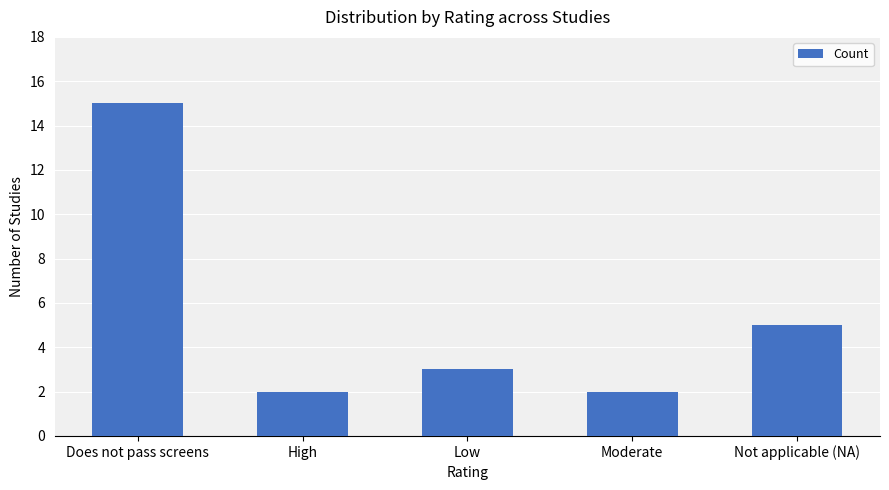

How many categories are shown in the chart?

5